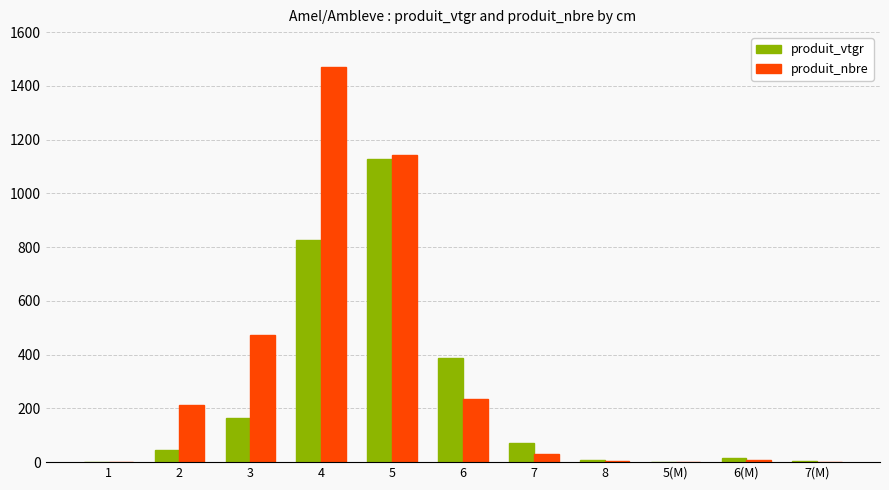

Count the number of categories in the chart.

11